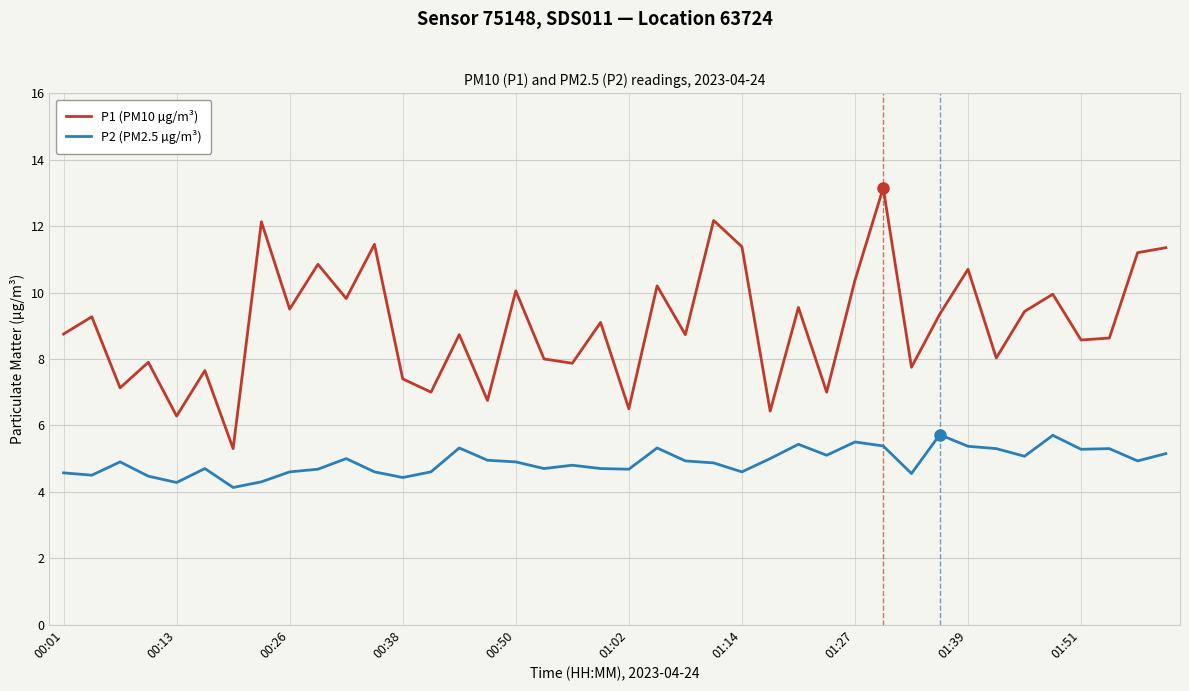

What is the difference between the maximum and minimum values in the P2 (PM2.5 µg/m³) series?

1.6